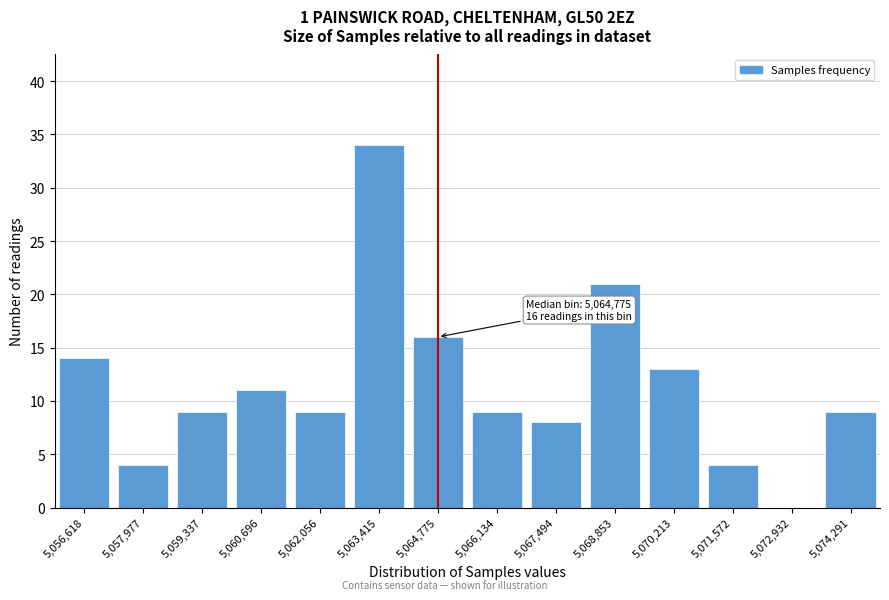

Reading left to right, list all the values displayed in this chart.

5,056,618=14	5,057,977=4	5,059,337=9	5,060,696=11	5,062,056=9	5,063,415=34	5,064,775=16	5,066,134=9	5,067,494=8	5,068,853=21	5,070,213=13	5,071,572=4	5,072,932=0	5,074,291=9